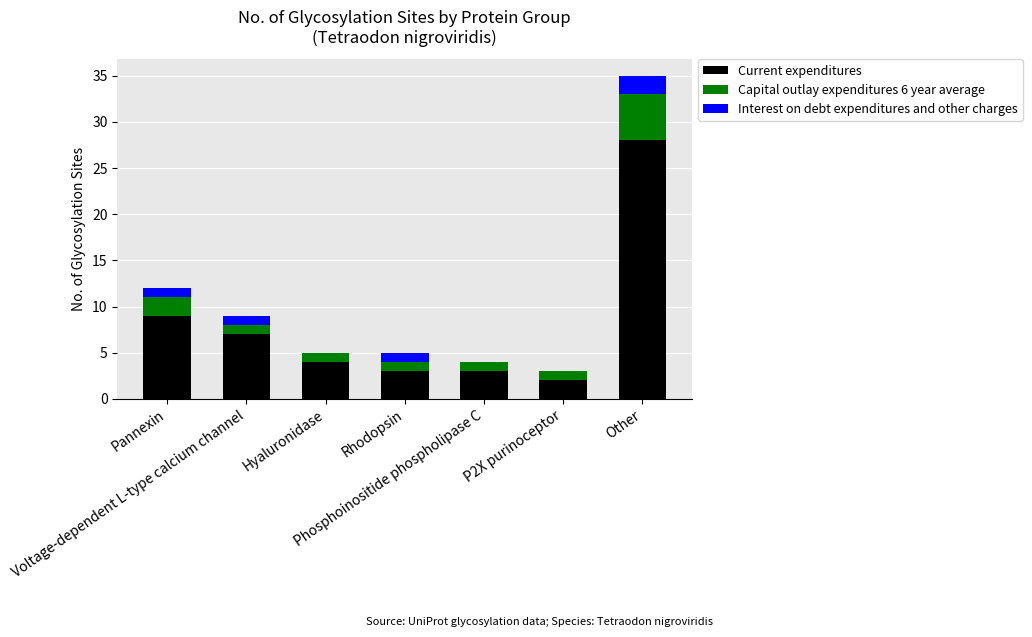

Count the number of categories in the chart.

7